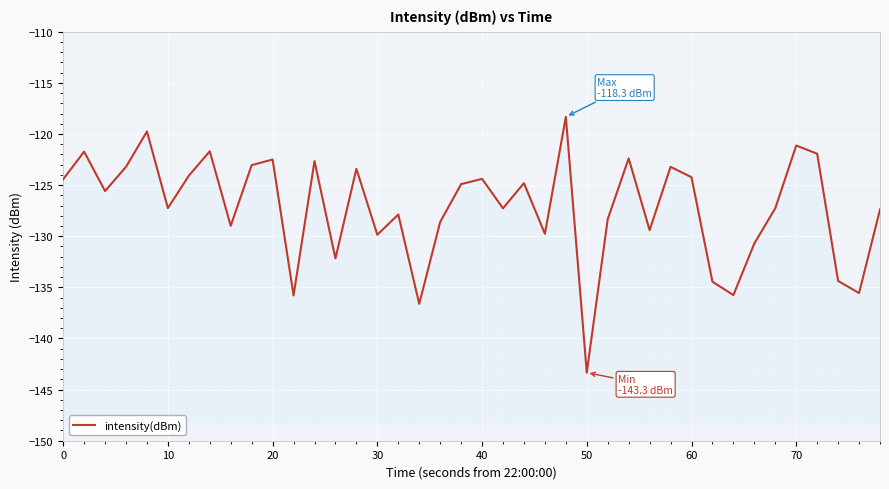

Is it true that the value at 39 is -78.8?

False